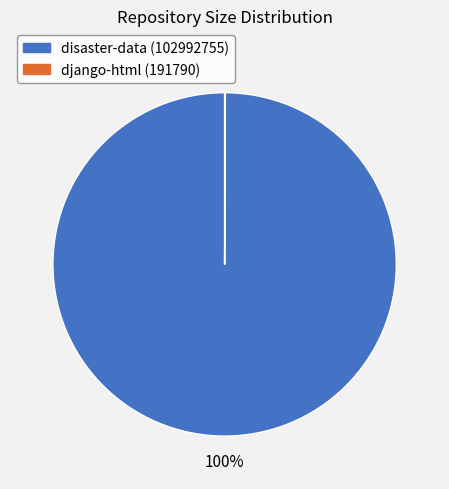

Is there any slice that represents more than half of the pie?

Yes